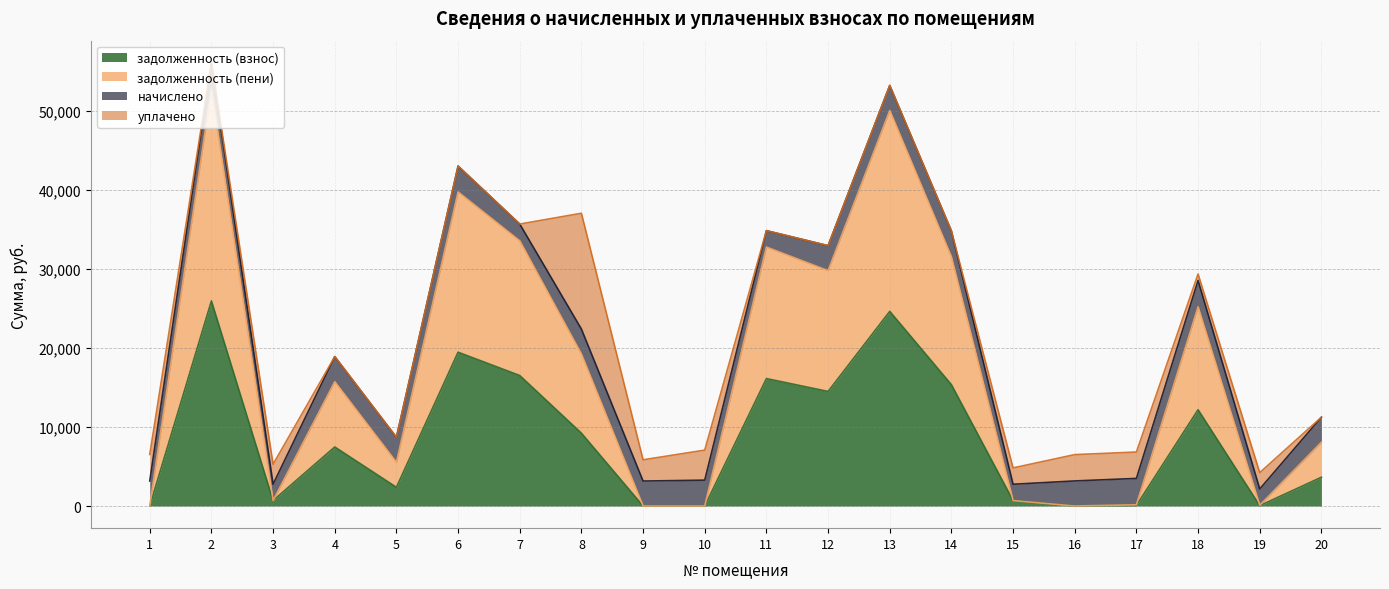

The value of задолженность (взнос) at 10 is 11455.1. True or false?

False